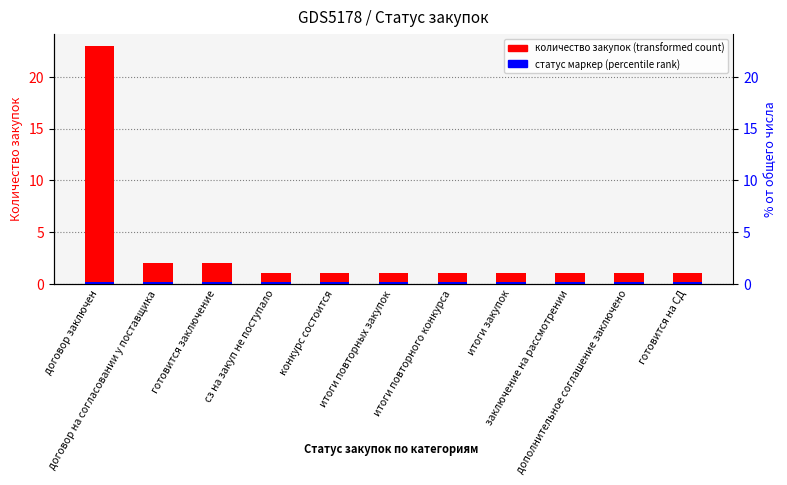

What is the label of the 5th bar from the left?

конкурс состоится